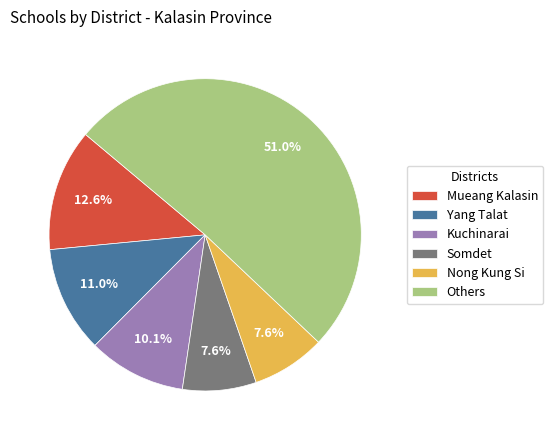

Is there any slice that represents more than half of the pie?

Yes